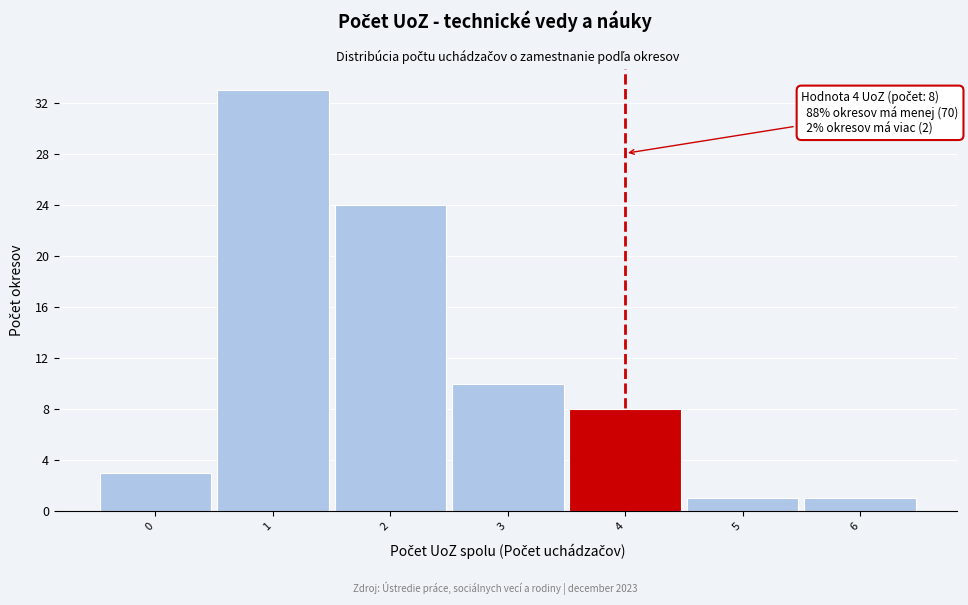

Over which range of the x-axis is the bar tallest?

0.5 to 1.5